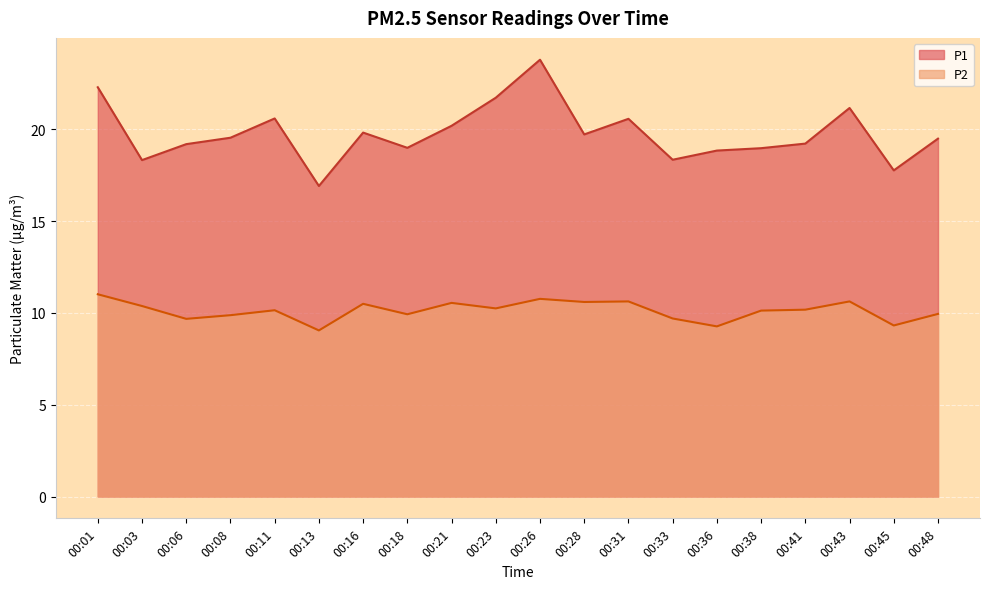

At how many categories does at least one series exceed 19?

13